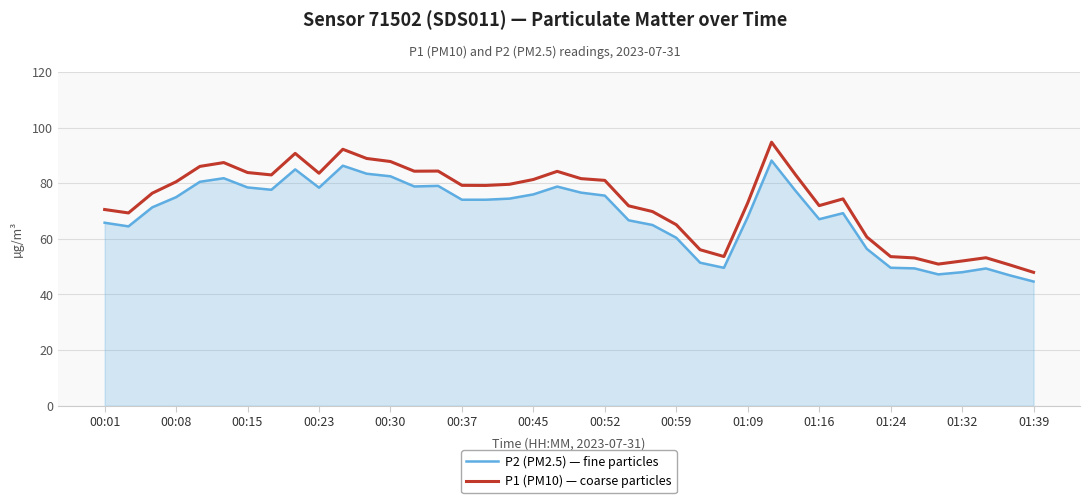

Rank the series by their maximum value, from highest to lowest.

P1 (PM10) — coarse particles, P2 (PM2.5) — fine particles